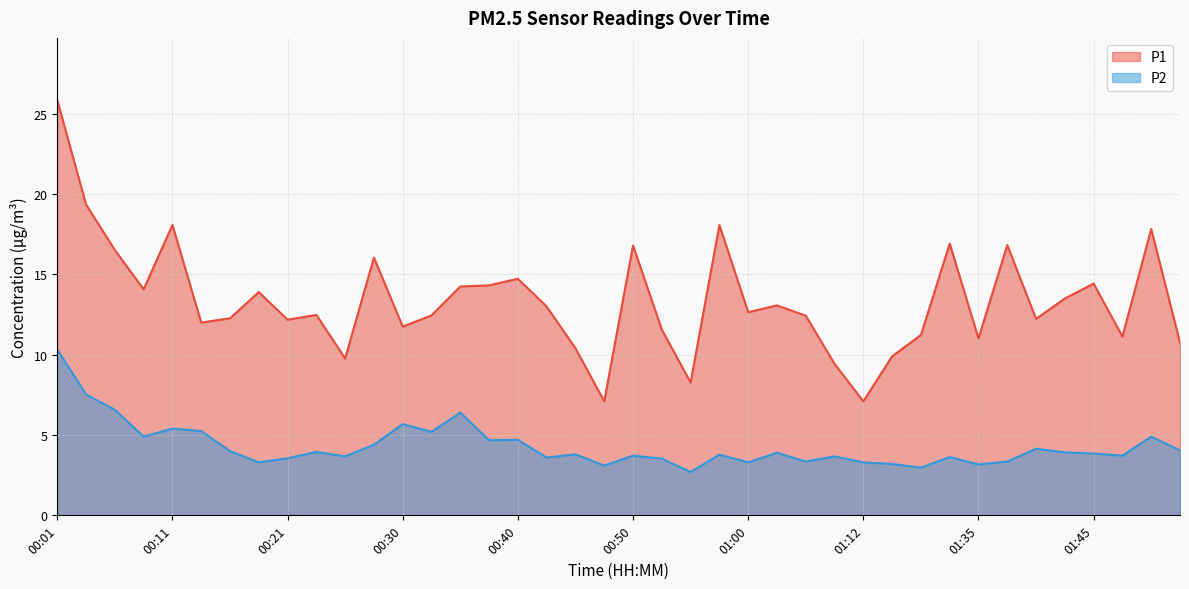

Rank the categories by P1 value from highest to lowest.

00:01, 00:03, 00:11, 00:57, 01:50, 01:20, 01:37, 00:50, 00:06, 00:28, 00:40, 01:45, 00:38, 00:35, 00:08, 00:18, 01:42, 01:02, 00:42, 01:00, 00:23, 00:33, 01:05, 00:16, 01:40, 00:21, 00:13, 00:30, 00:52, 01:18, 01:47, 01:35, 01:52, 00:45, 01:15, 00:25, 01:10, 00:55, 00:48, 01:12